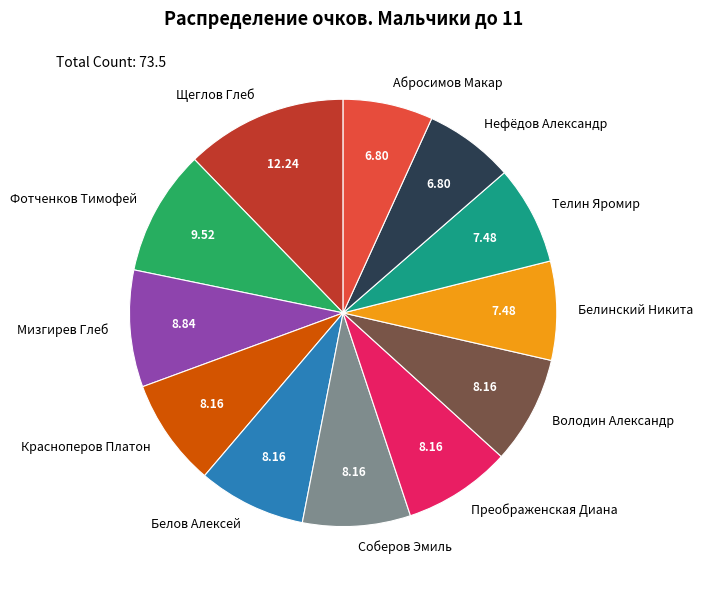

Which has a higher value, Щеглов Глеб or Абросимов Макар?

Щеглов Глеб